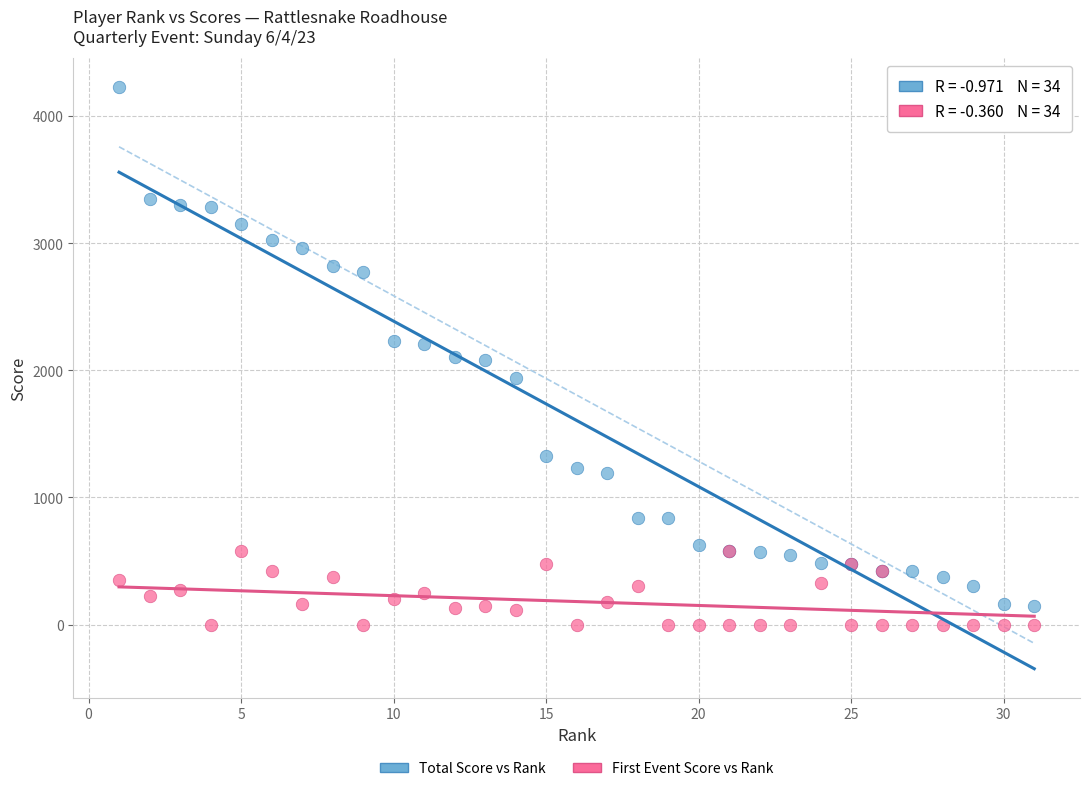

Which series contains the highest Y value?

Total Score vs Rank